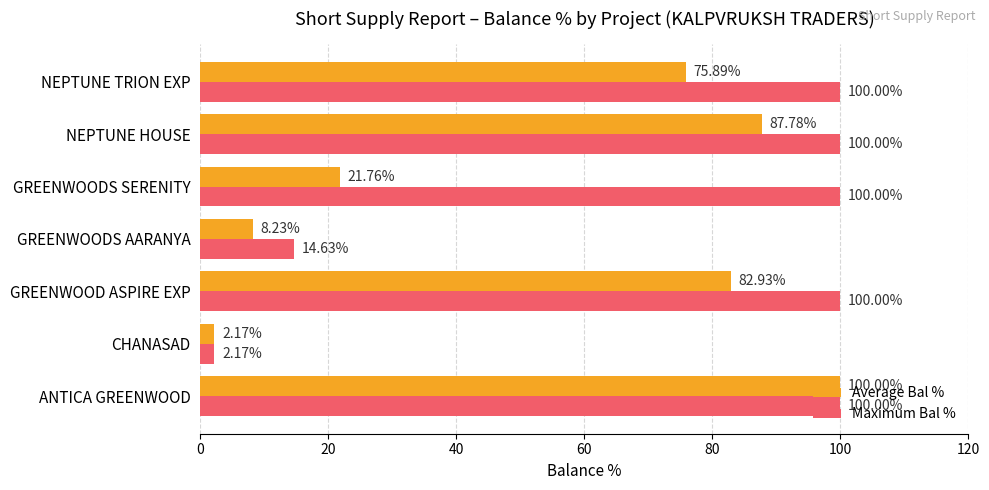

At which label does Maximum Bal % reach its minimum?

CHANASAD